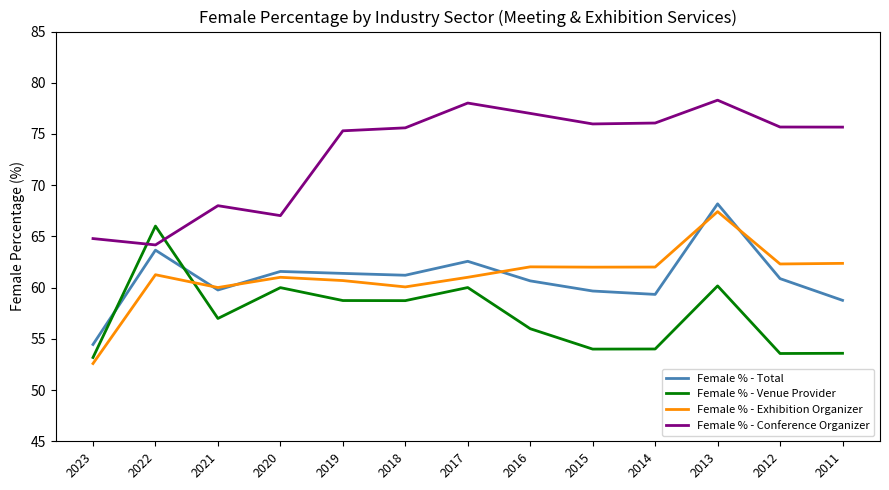

Does the chart have visible grid lines?

No